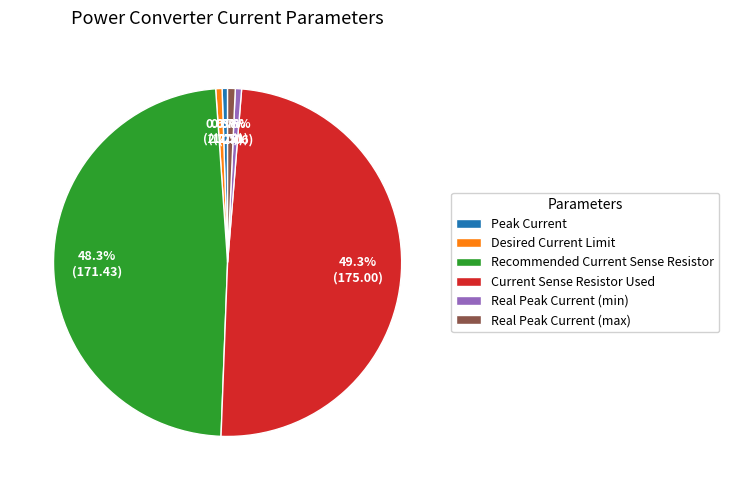

What percentage is the Current Sense Resistor Used slice, to the nearest percent?

49%